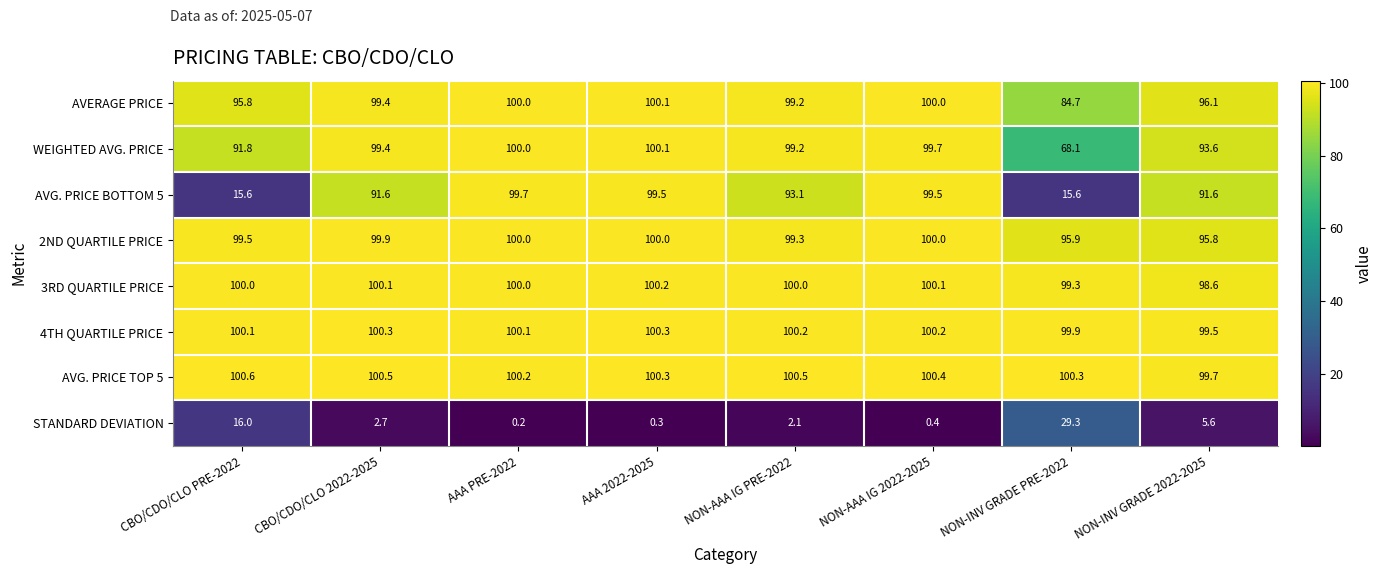

The 3RD QUARTILE PRICE series shows 100.1 at CBO/CDO/CLO 2022-2025. True or false?

True